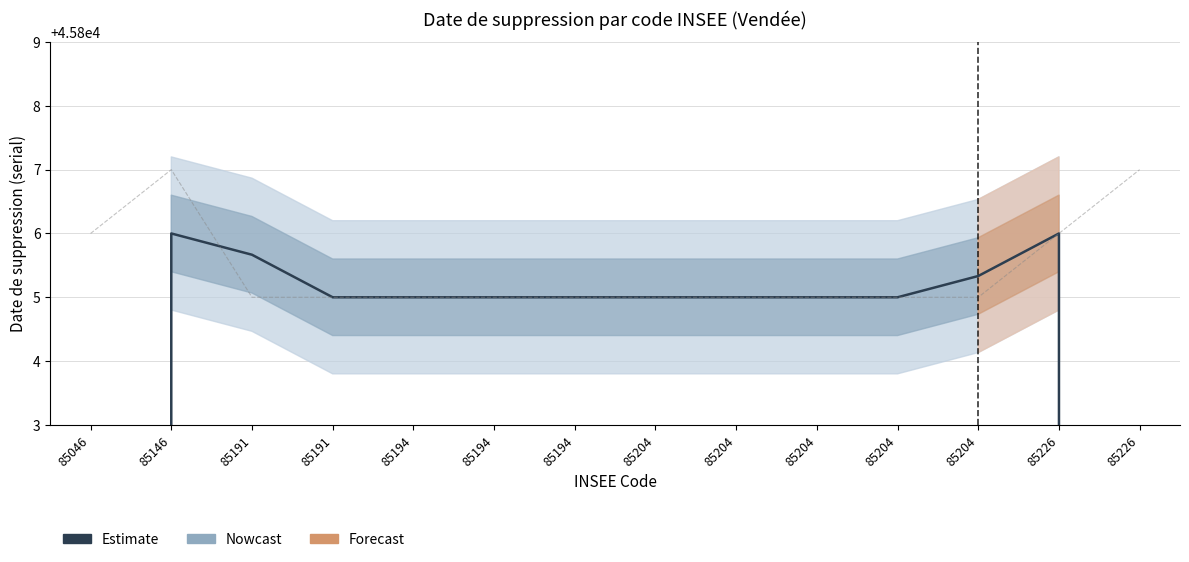

What is the sum of all values?

610738.3